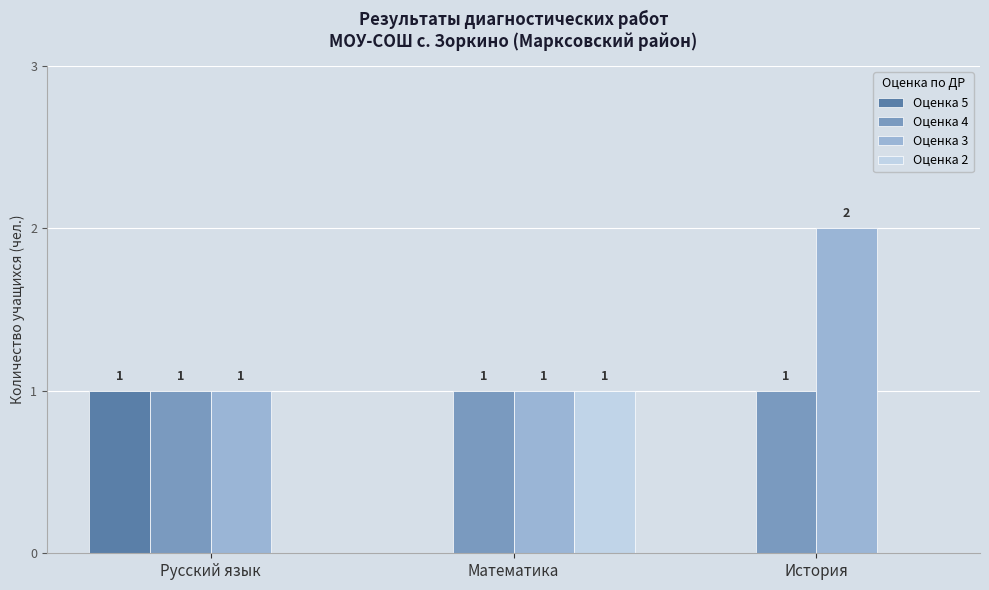

The Оценка 4 series shows 0 at Русский язык. True or false?

False